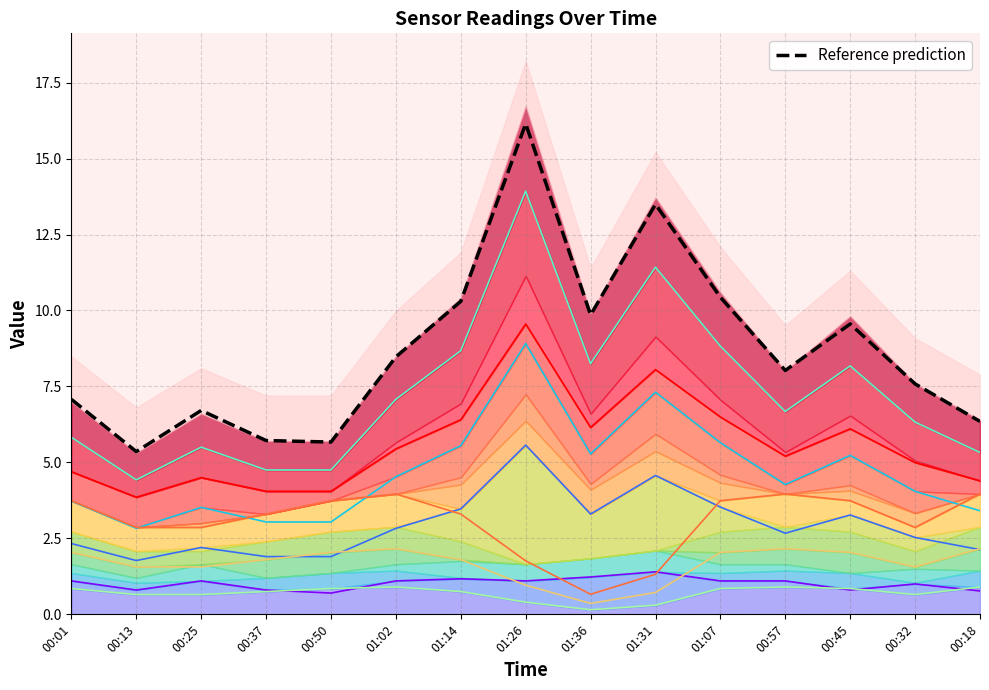

At which label is Temp closest to 0?

01:36